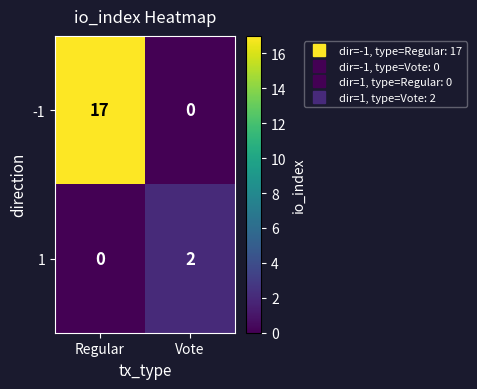

Rank the series by their maximum value, from lowest to highest.

1, -1